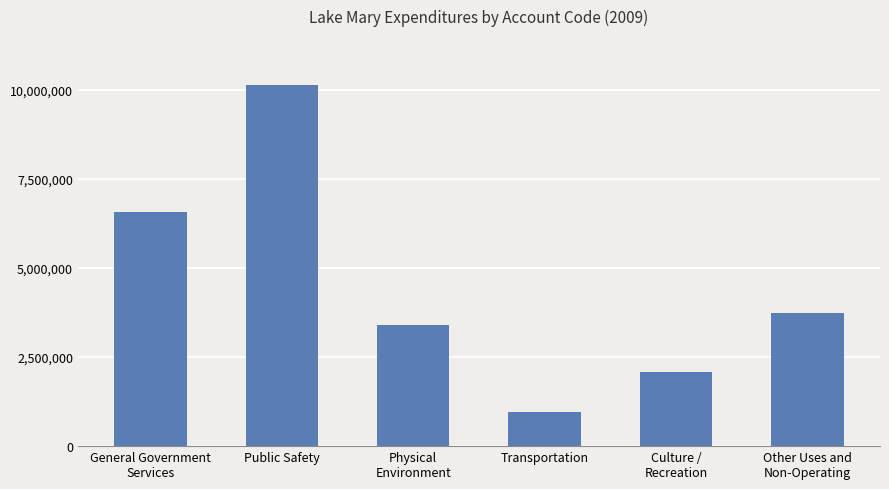

Which category has the highest value across all series?

Public Safety